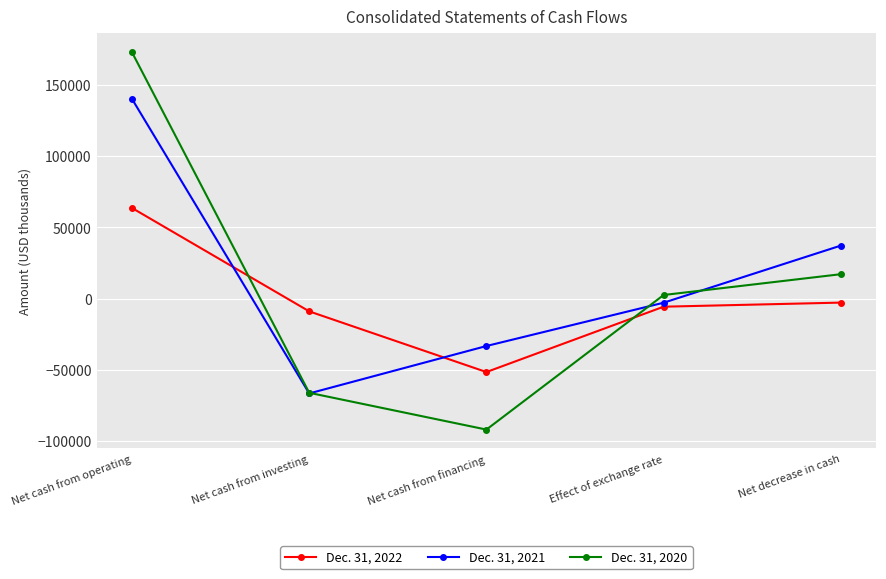

What is the smallest value displayed?

-92113